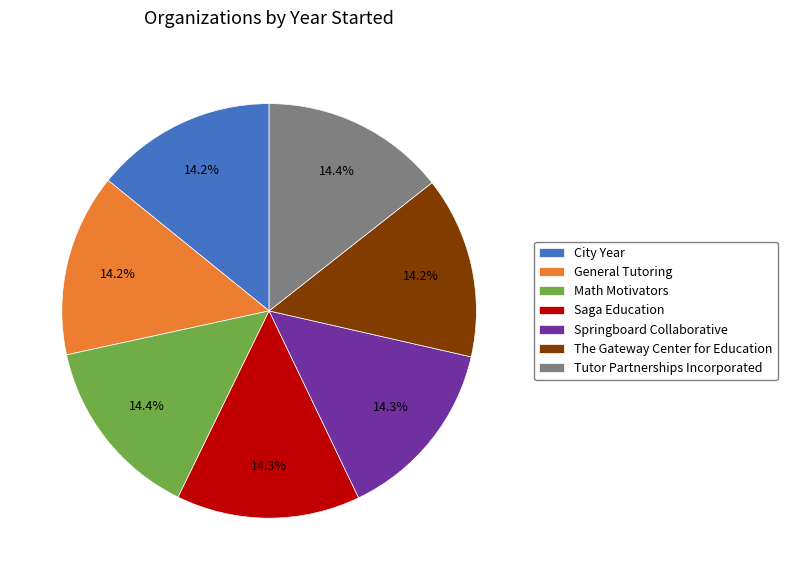

How many slices are in this pie chart?

7